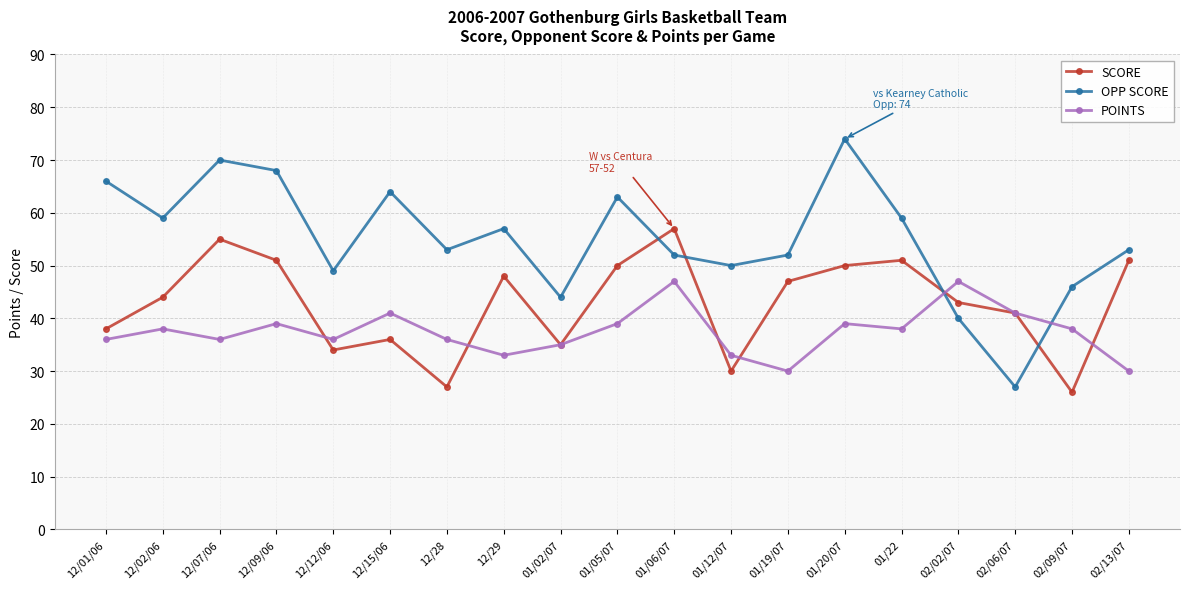

True or false: OPP SCORE has a value of 80 at 02/09/07.

False